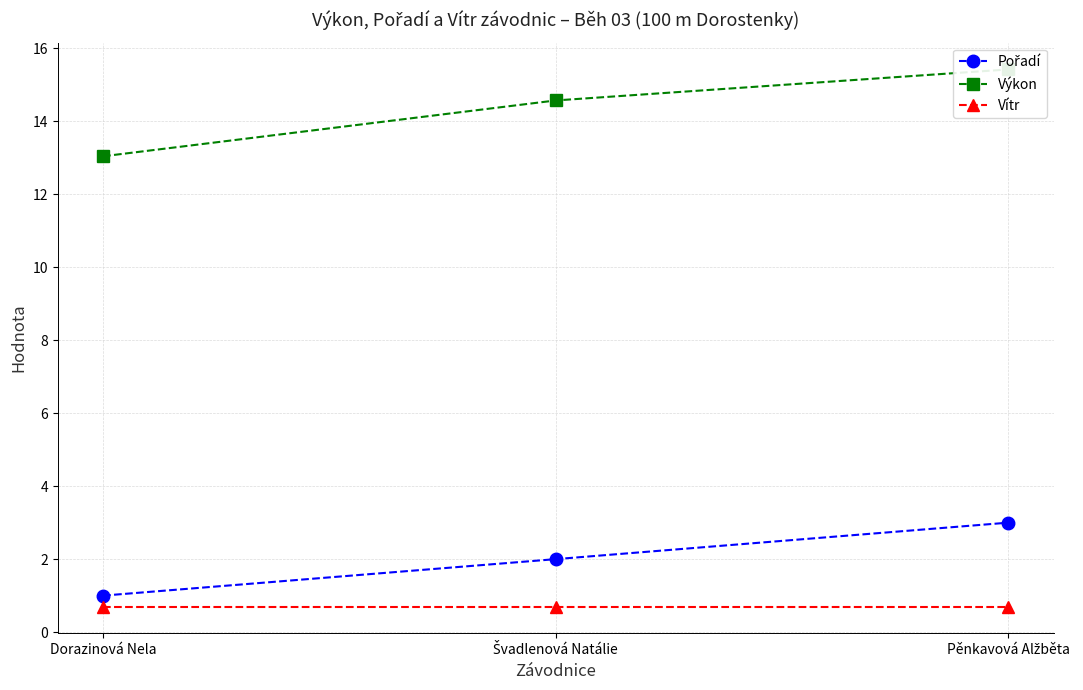

Reading left to right, extract all data points from this chart.

Pořadí: Dorazinová Nela=1.0	Švadlenová Natálie=2.0	Pěnkavová Alžběta=3.0
Výkon: Dorazinová Nela=13.0	Švadlenová Natálie=14.6	Pěnkavová Alžběta=15.4
Vítr: Dorazinová Nela=0.7	Švadlenová Natálie=0.7	Pěnkavová Alžběta=0.7